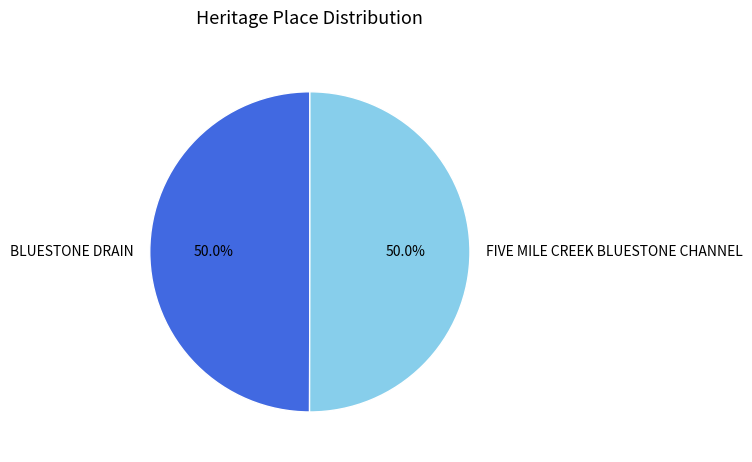

To the nearest percent, what portion does BLUESTONE DRAIN represent?

50%